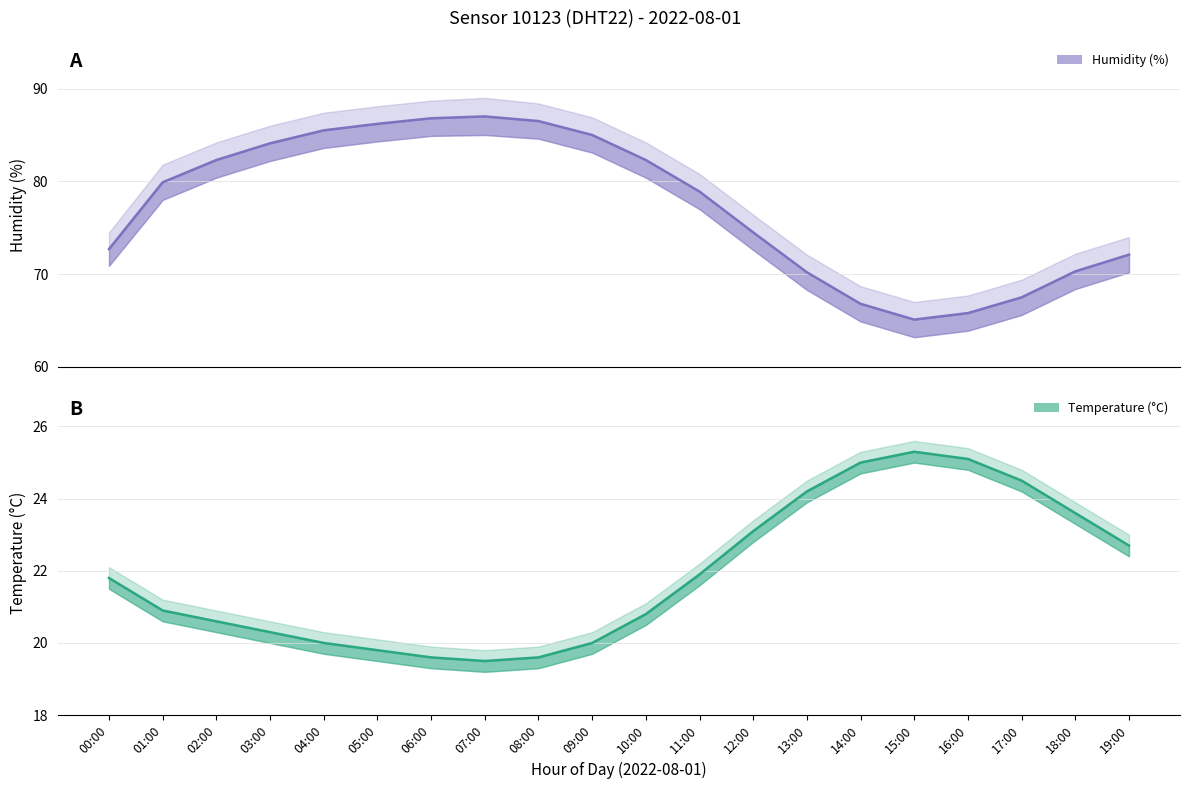

Read the temperature value at 11:00.

21.9